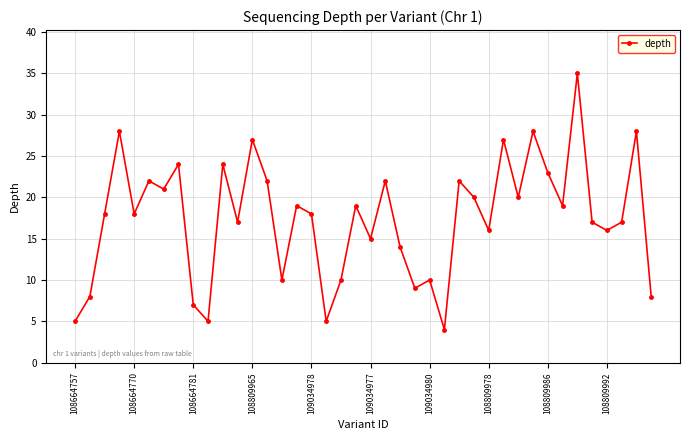

What is the maximum value shown in the chart?

35